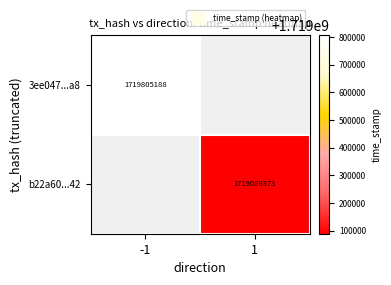

At -1, list the series in order from largest to smallest.

3ee047...a8, b22a60...42